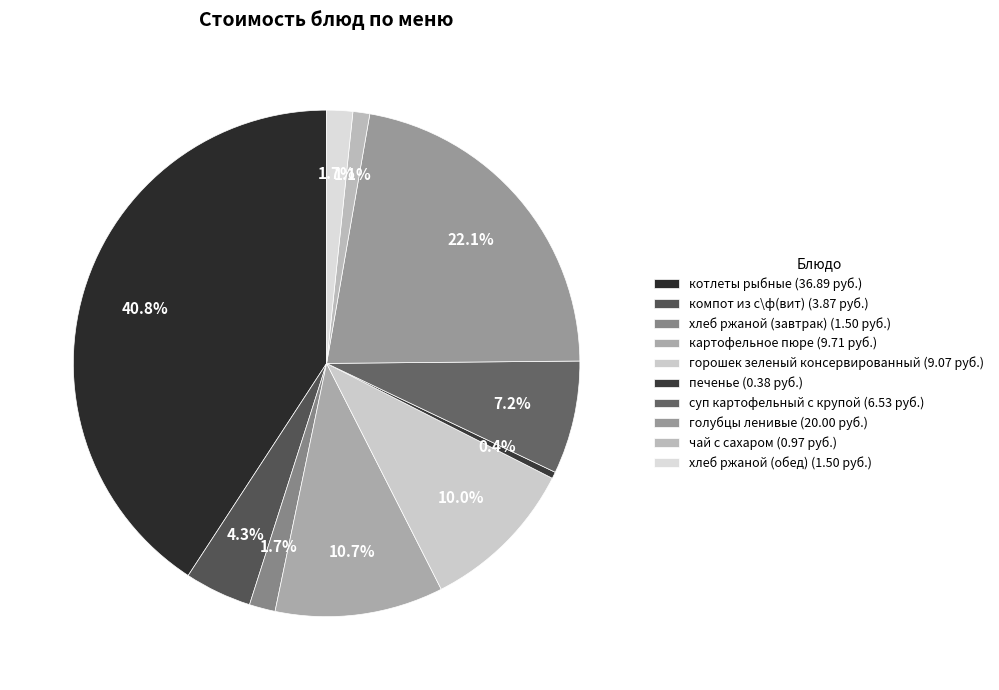

What is the change in value from суп картофельный с крупой to хлеб ржаной (обед)?

-5.0